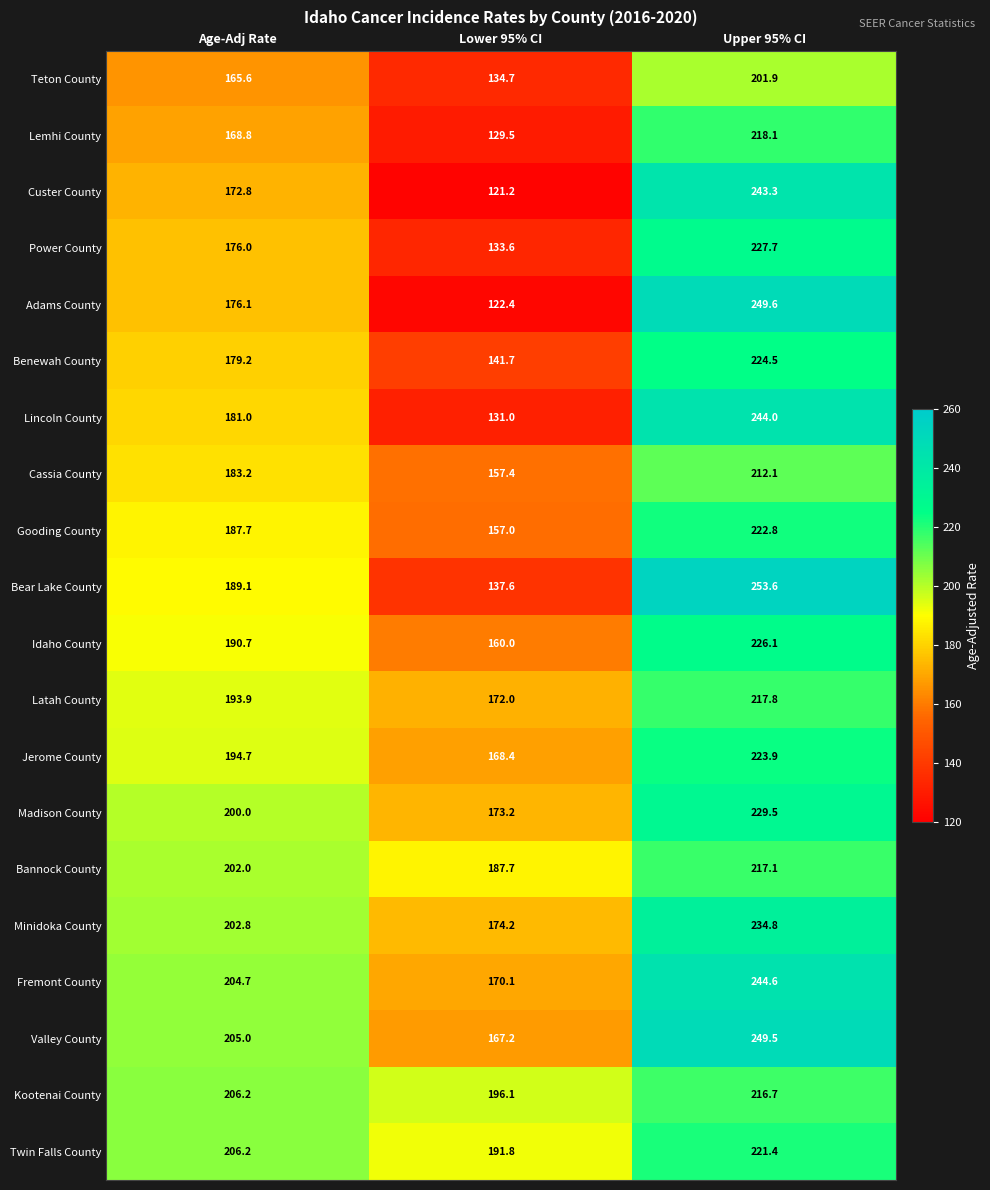

The value of Lemhi County at Lower 95% CI is 199.1. True or false?

False